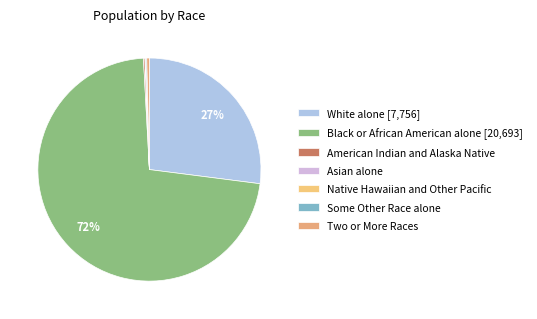

Is it true that Asian alone is 1% of the pie?

False